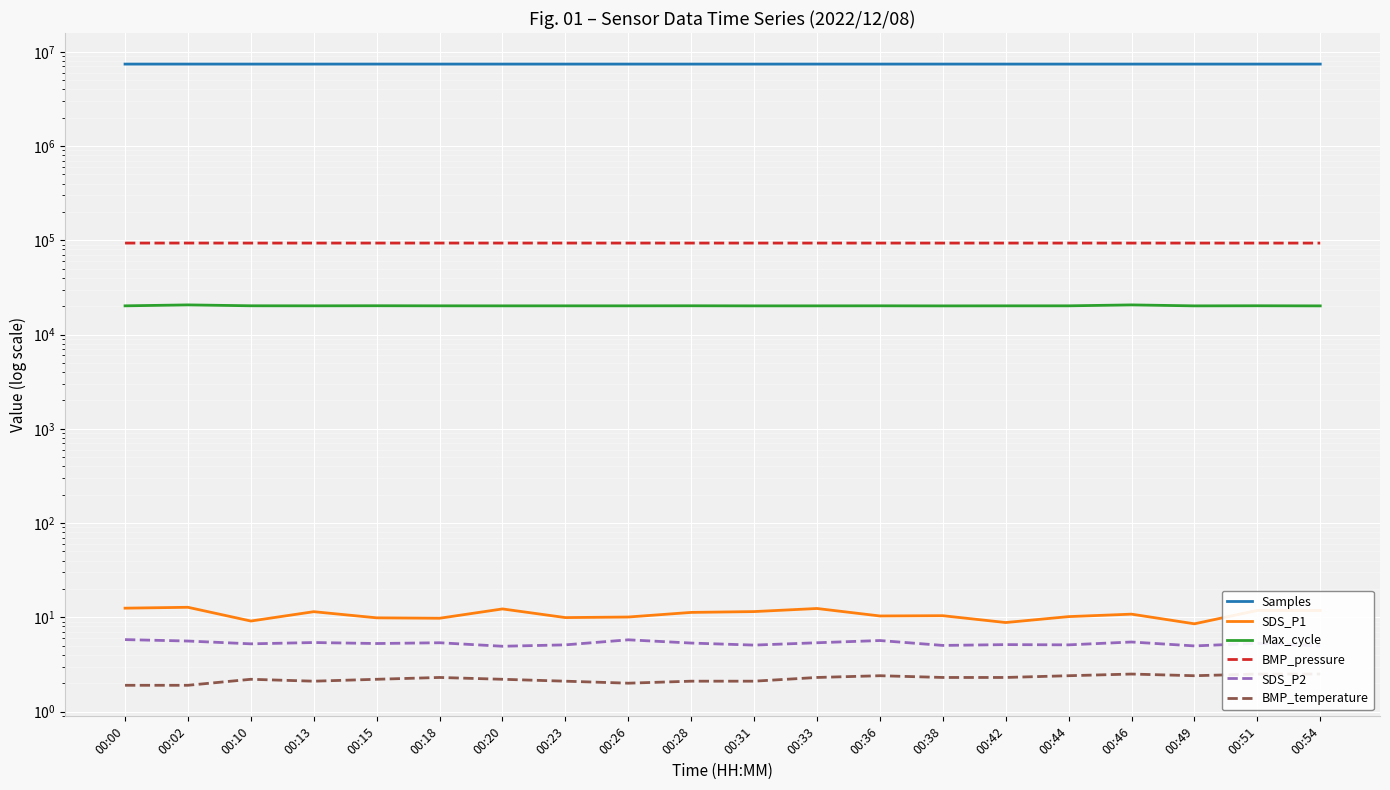

What is the average value of the SDS_P1 series?

10.8